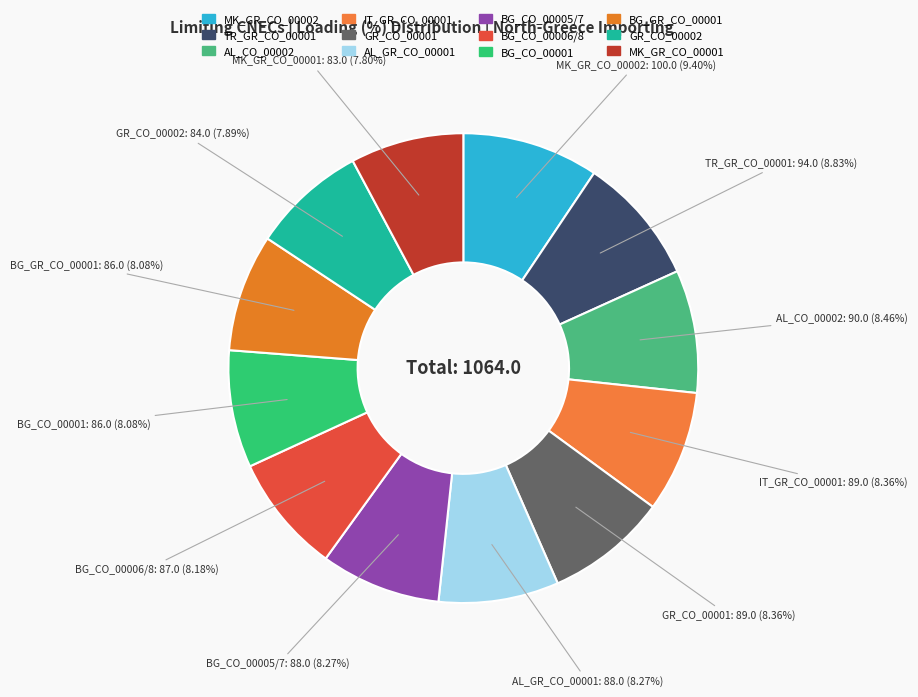

True or false: BG_GR_CO_00001 accounts for 1% of the total.

False